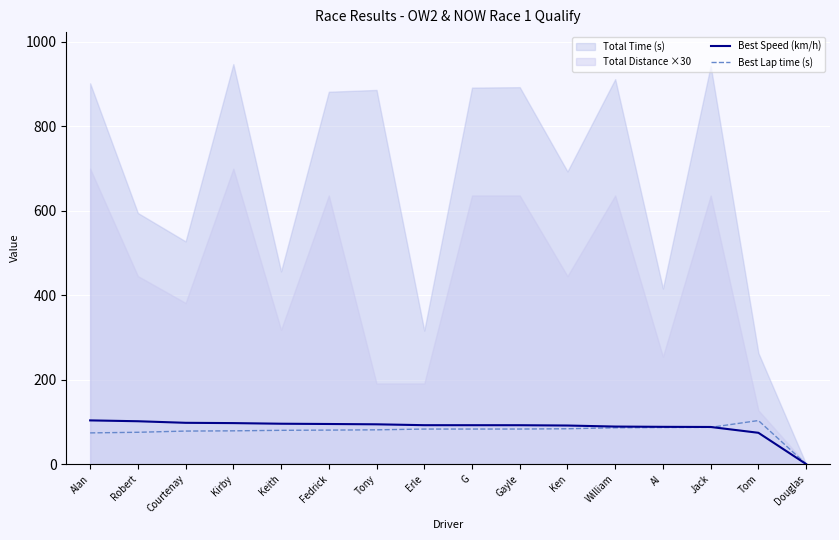

The value of Best Lap time (s) at G is 117.0. True or false?

False